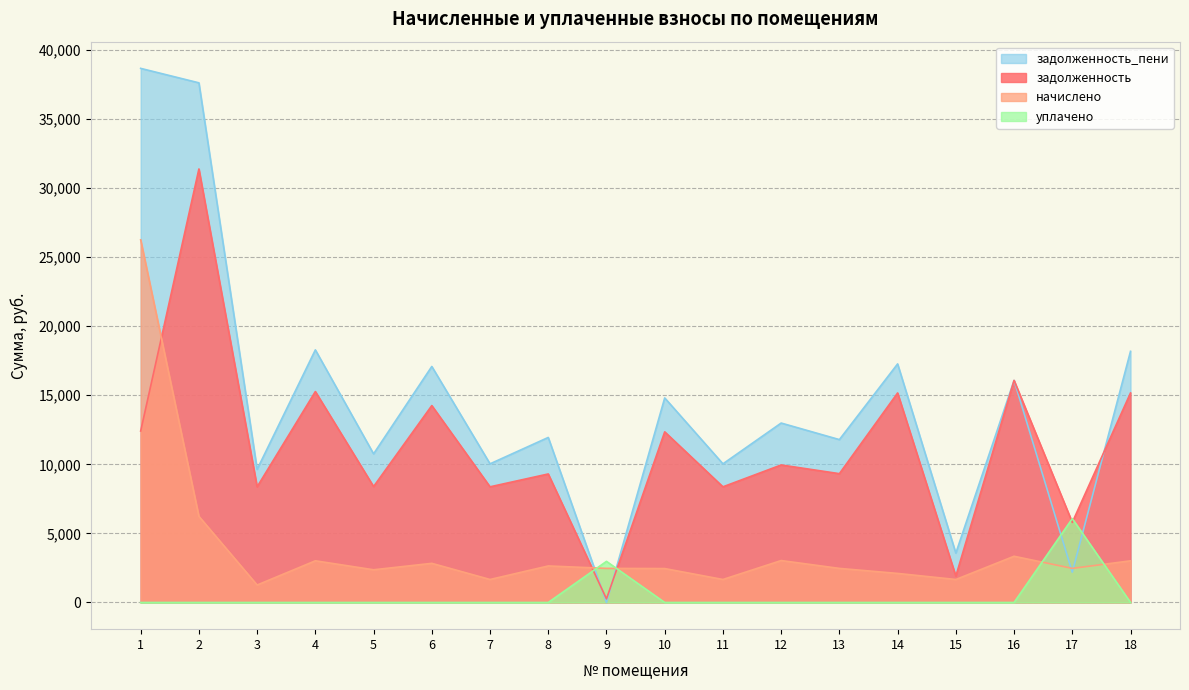

What is the value of the задолженность_пени point at the 4th from the left?

18285.1